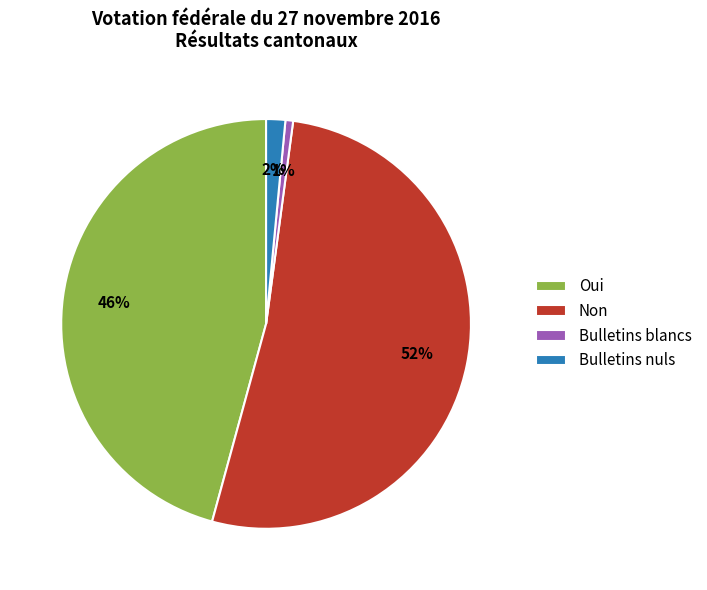

What percentage is the Bulletins nuls slice, to the nearest percent?

2%